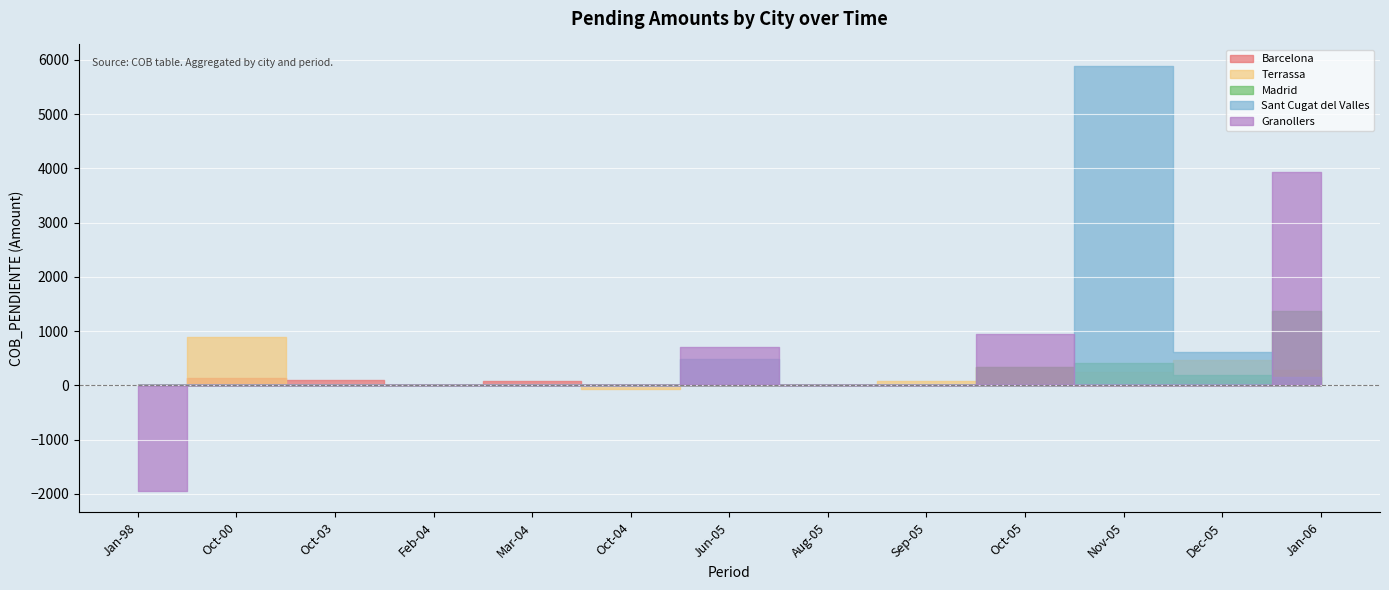

How many interior local peaks does the Sant Cugat del Valles series have?

2